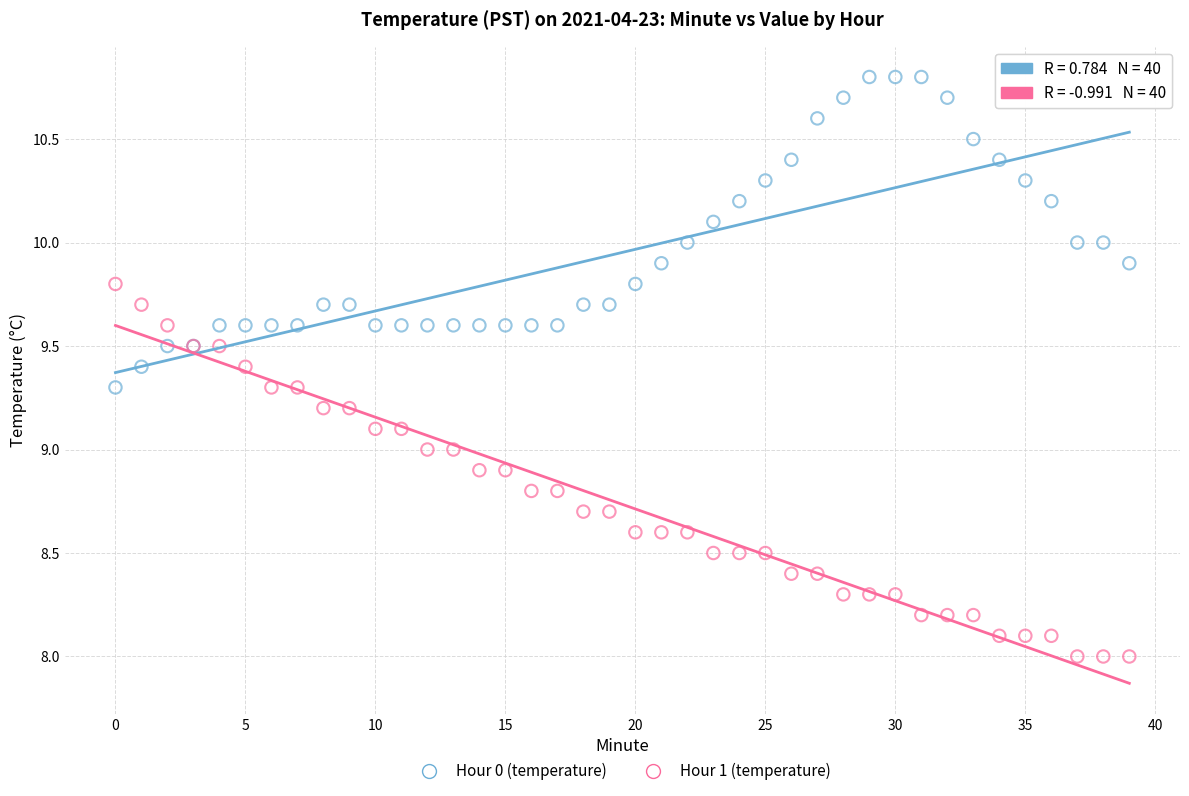

Which series contains the highest Y value?

Hour 0 (temperature)